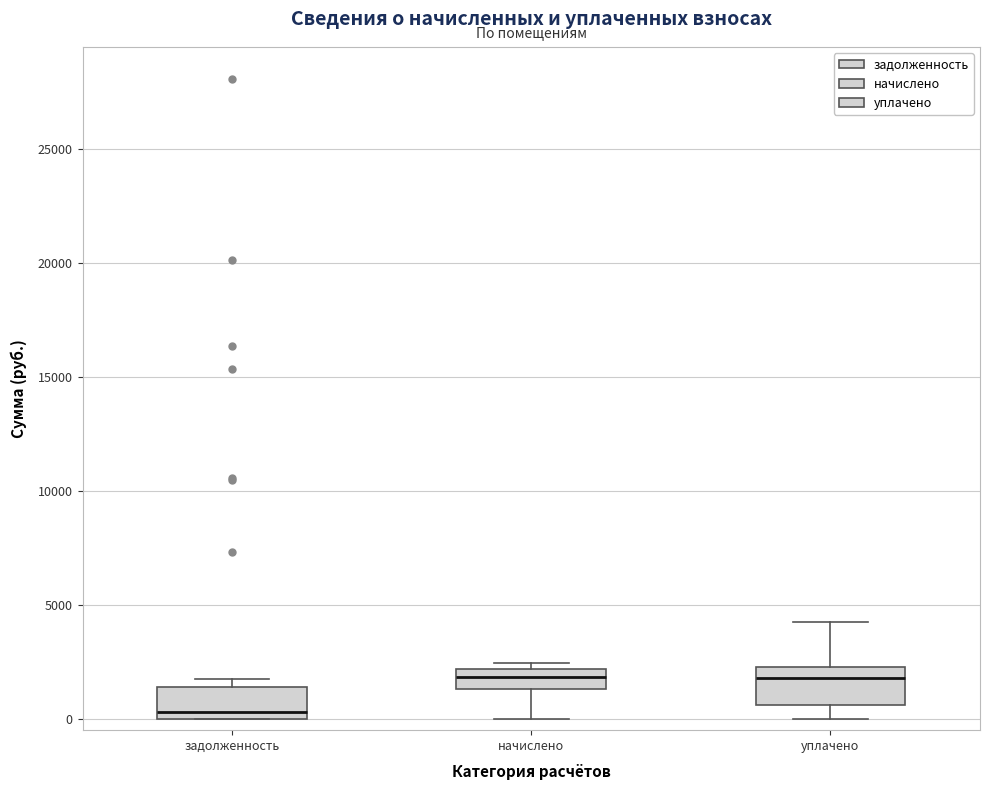

Where does the upper whisker of the box for уплачено end on the y-axis? The values are not printed on the chart, so give them approximately, as read against the axis.

4500